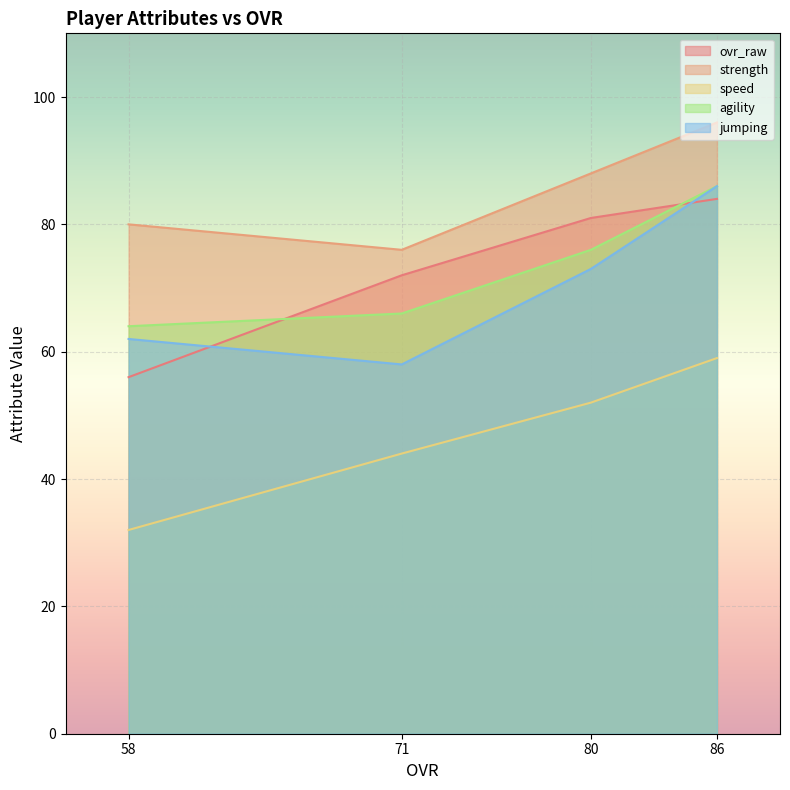

What is the sum of all jumping values?

279